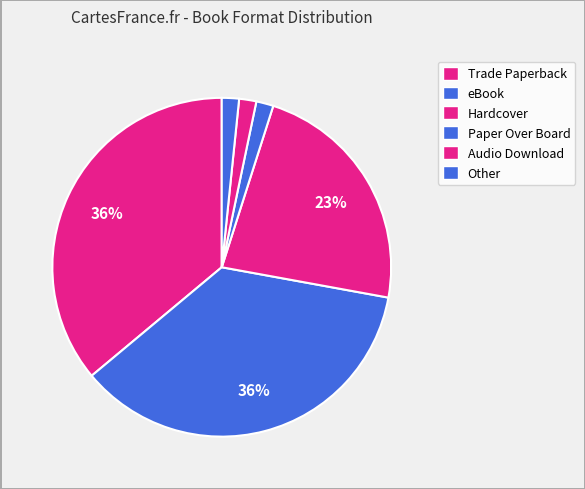

How many slices are in this pie chart?

6